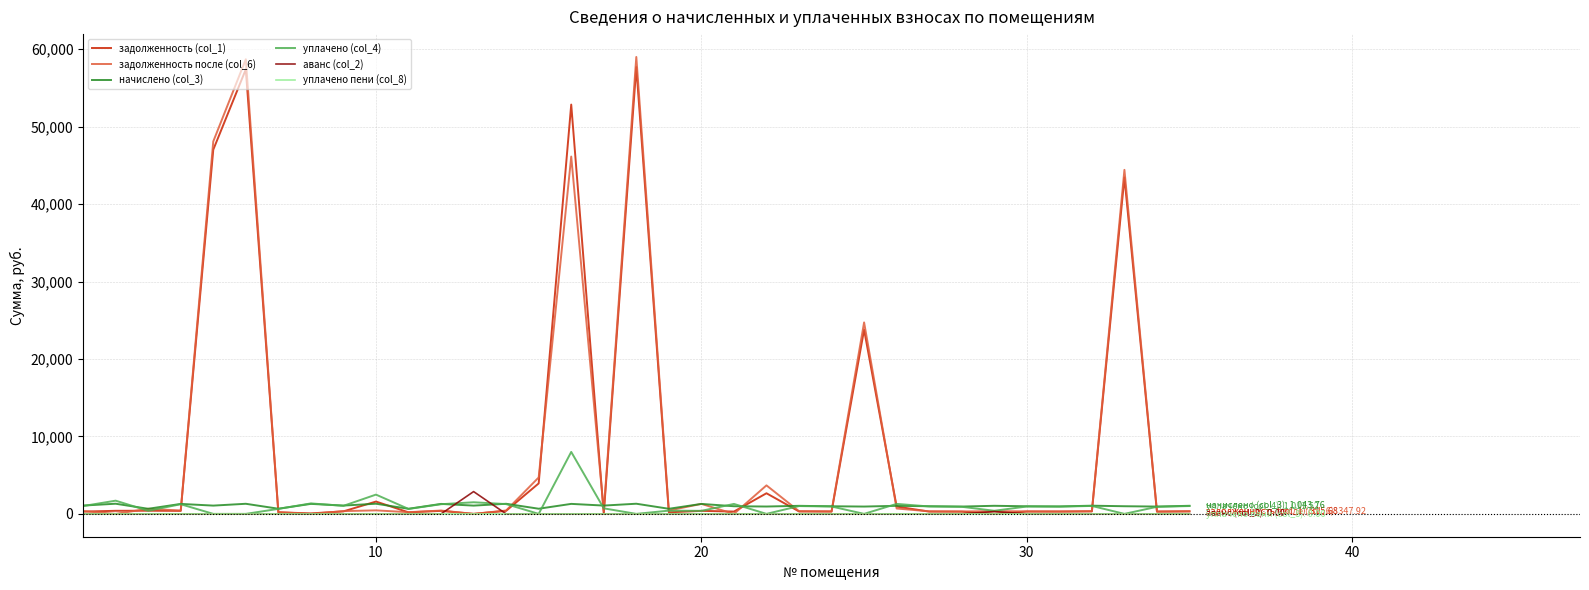

Which series has the largest range (max minus min)?

задолженность после (col_6)